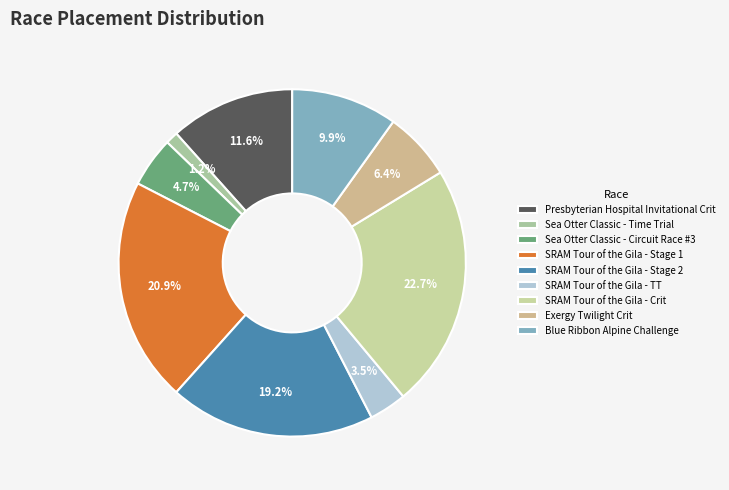

To the nearest percent, what is the difference between the SRAM Tour of the Gila - TT and Sea Otter Classic - Circuit Race #3 slice percentages?

1%